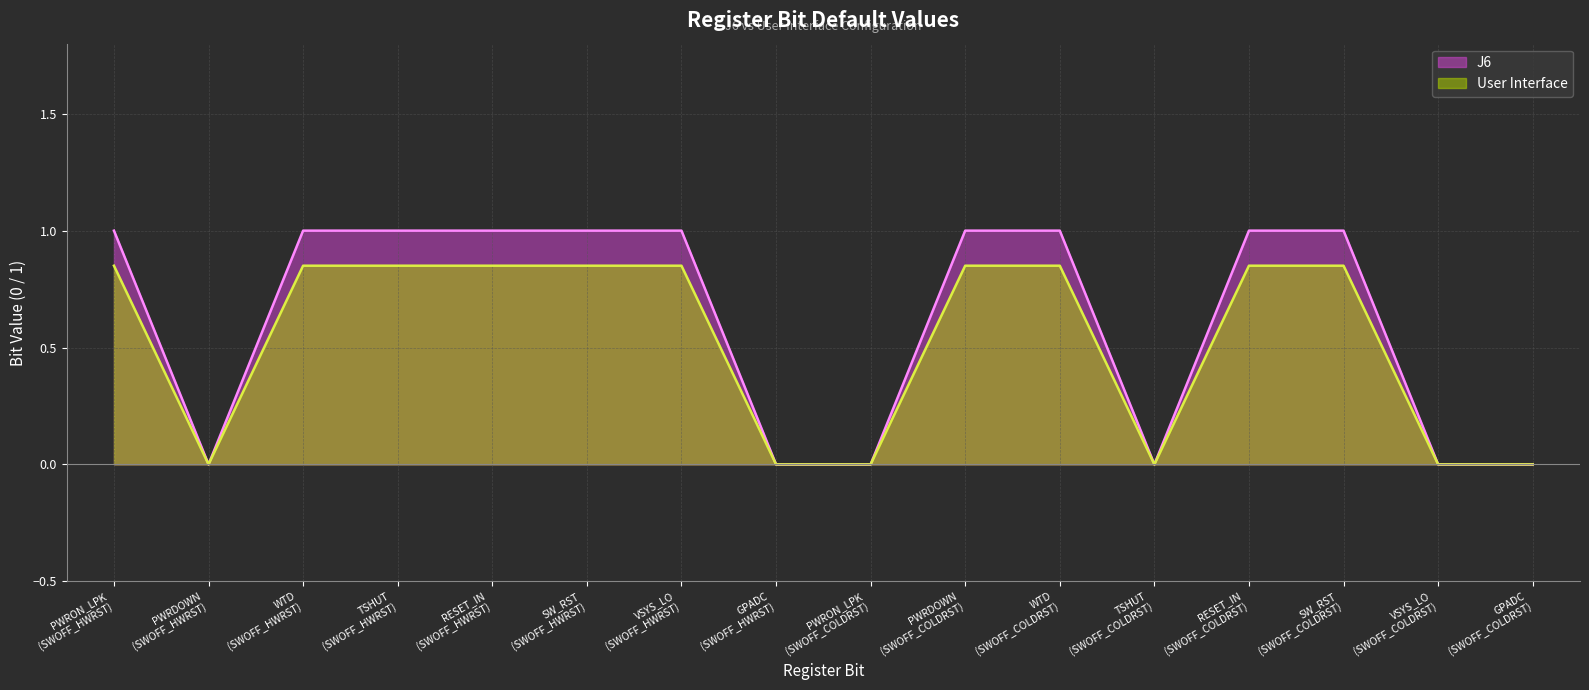

What is the sum of the J6 values at SW_RST
(SWOFF_COLDRST) and TSHUT
(SWOFF_COLDRST)?

1.0